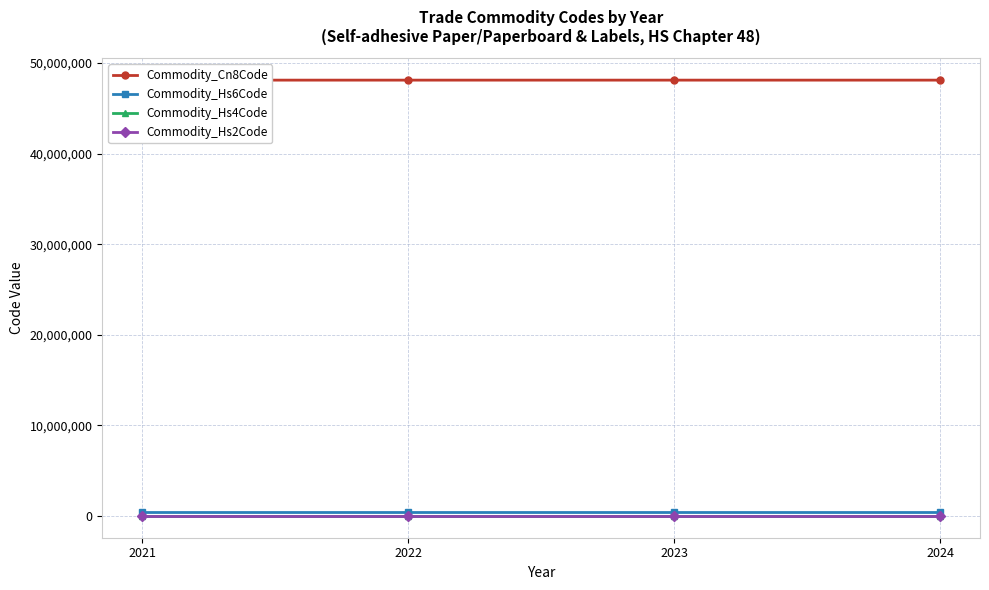

Count the number of data series in this chart.

4